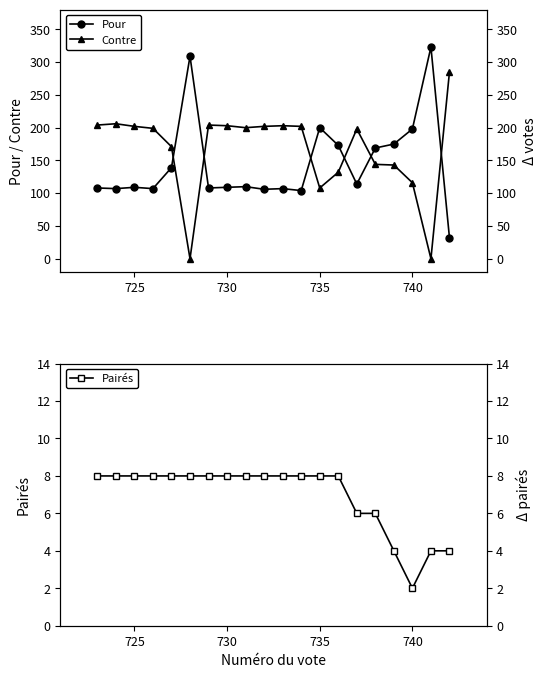

What is the difference between the maximum and minimum values in the Pour series?

291